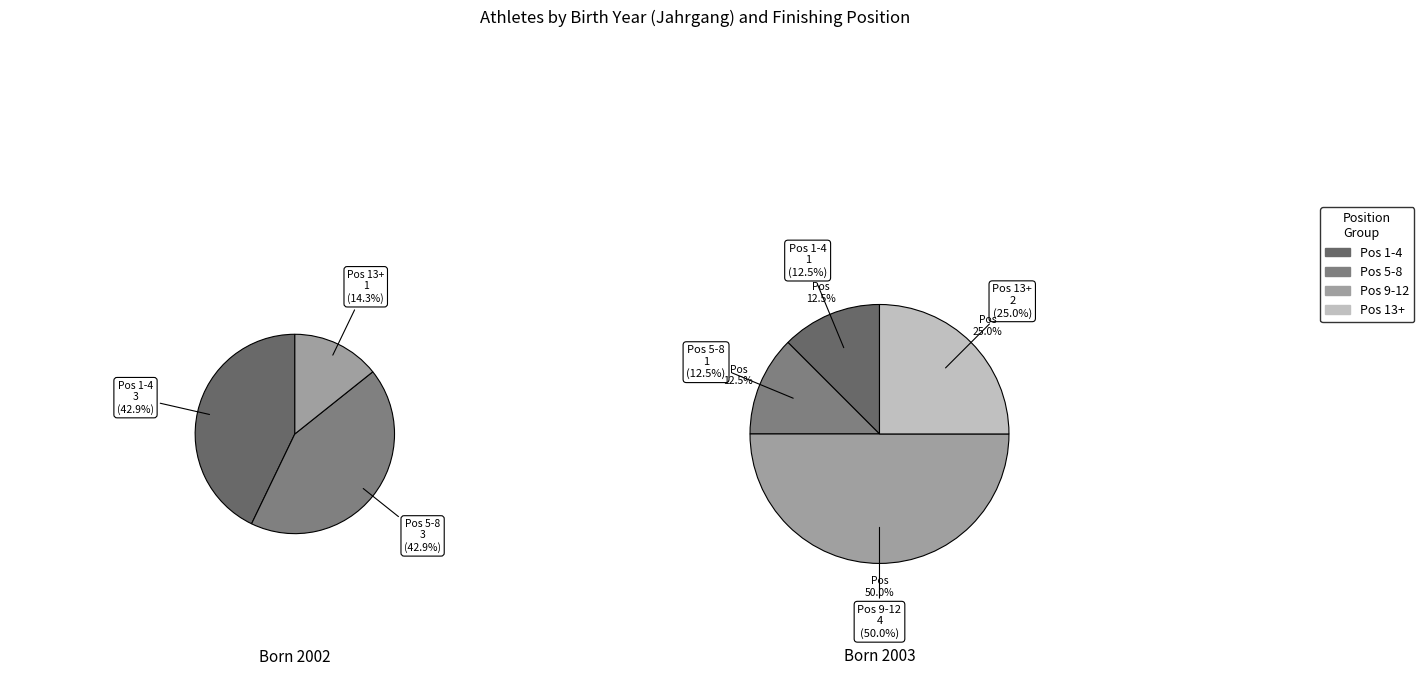

Rank the categories by value from lowest to highest.

2002, 2003